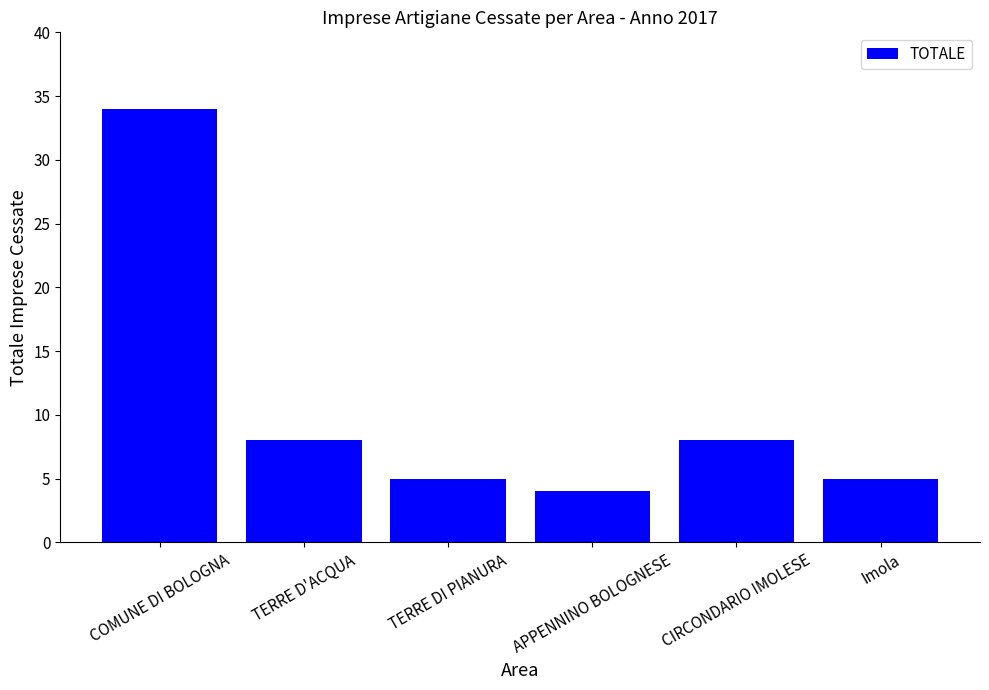

Between APPENNINO BOLOGNESE and TERRE D'ACQUA, which is larger?

TERRE D'ACQUA